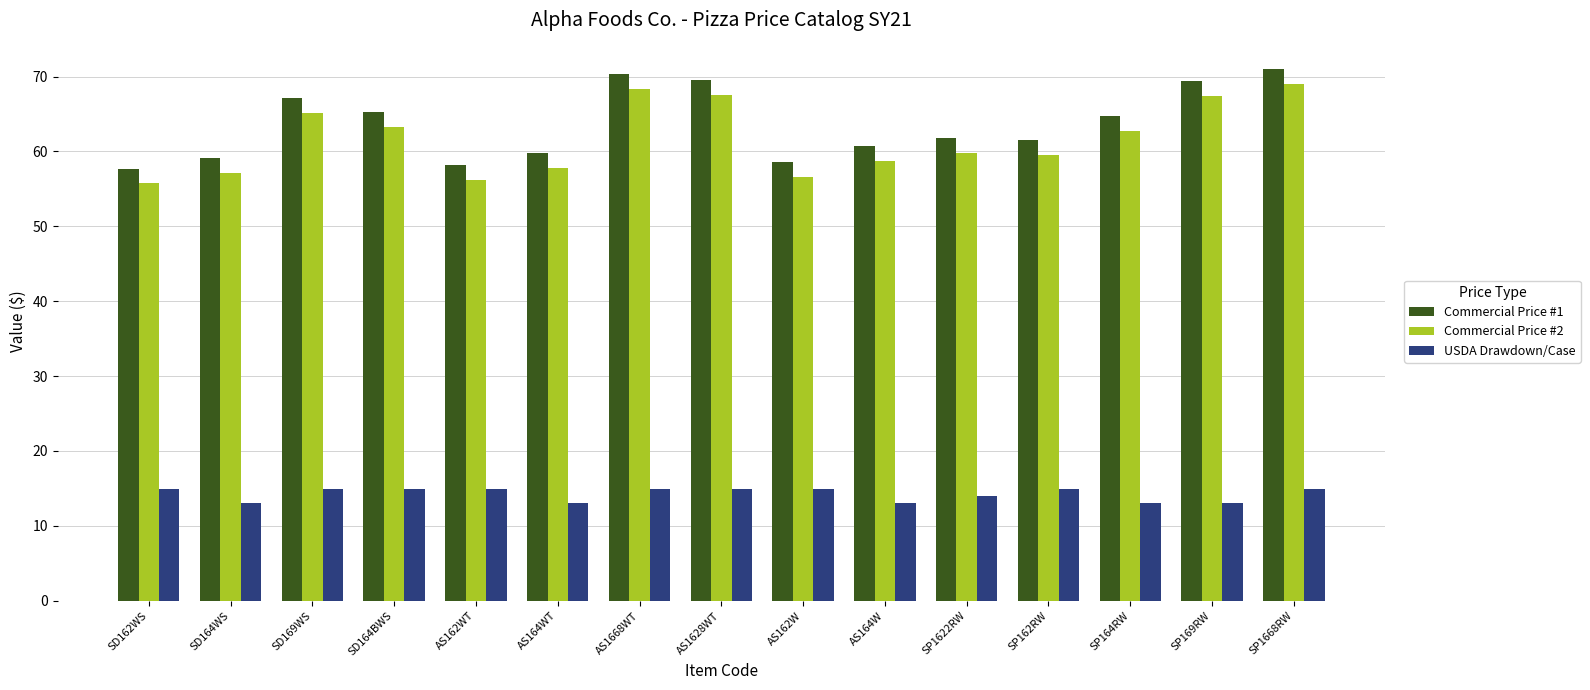

Which series has the largest total across all categories?

Commercial Price #1